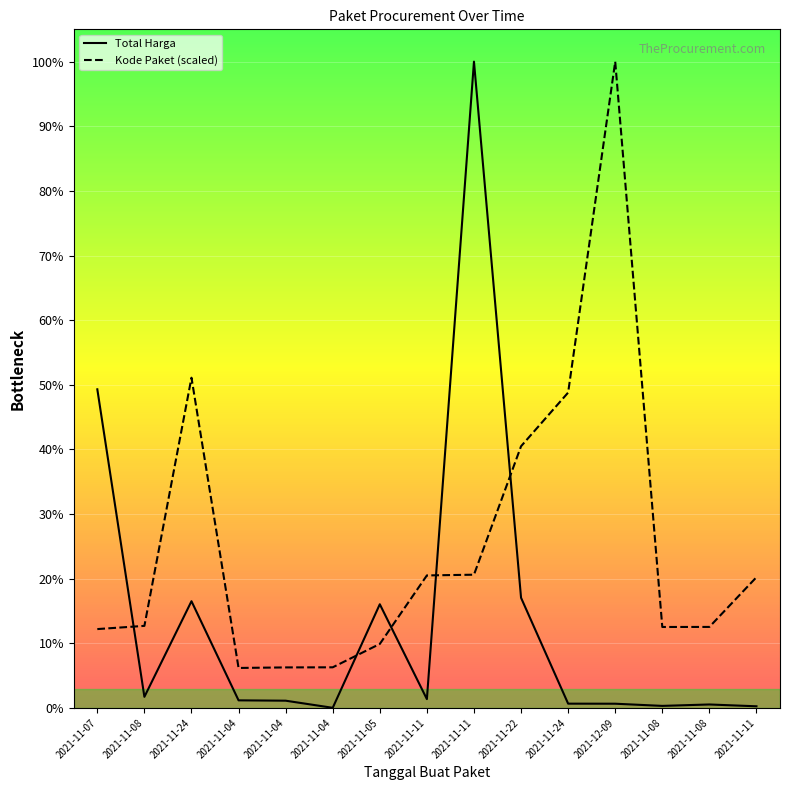

Is this an area chart (filled region under the line)?

No